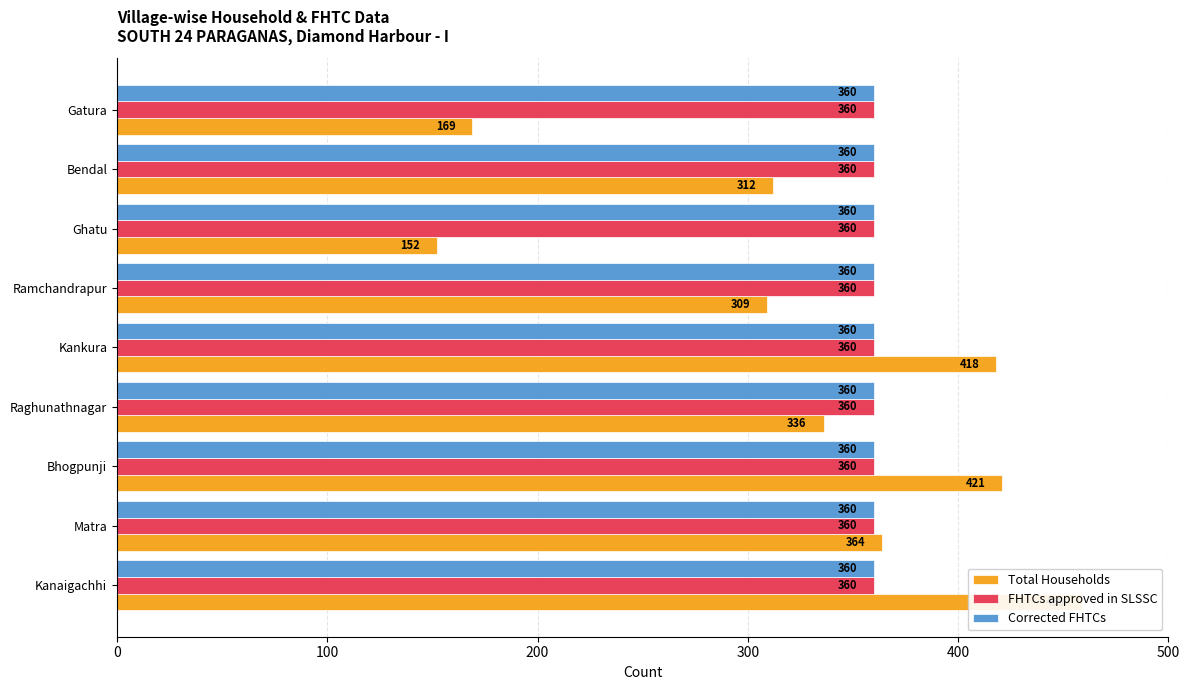

Reading left to right, what are all the values shown in this chart?

Total Households: 459.0	364.0	421.0	336.0	418.0	309.0	152.0	312.0	169.0
FHTCs approved in SLSSC: 0.3	0.3	0.3	0.3	0.3	0.3	0.3	0.3	0.3
Corrected FHTCs: 0.3	0.3	0.3	0.3	0.3	0.3	0.3	0.3	0.3